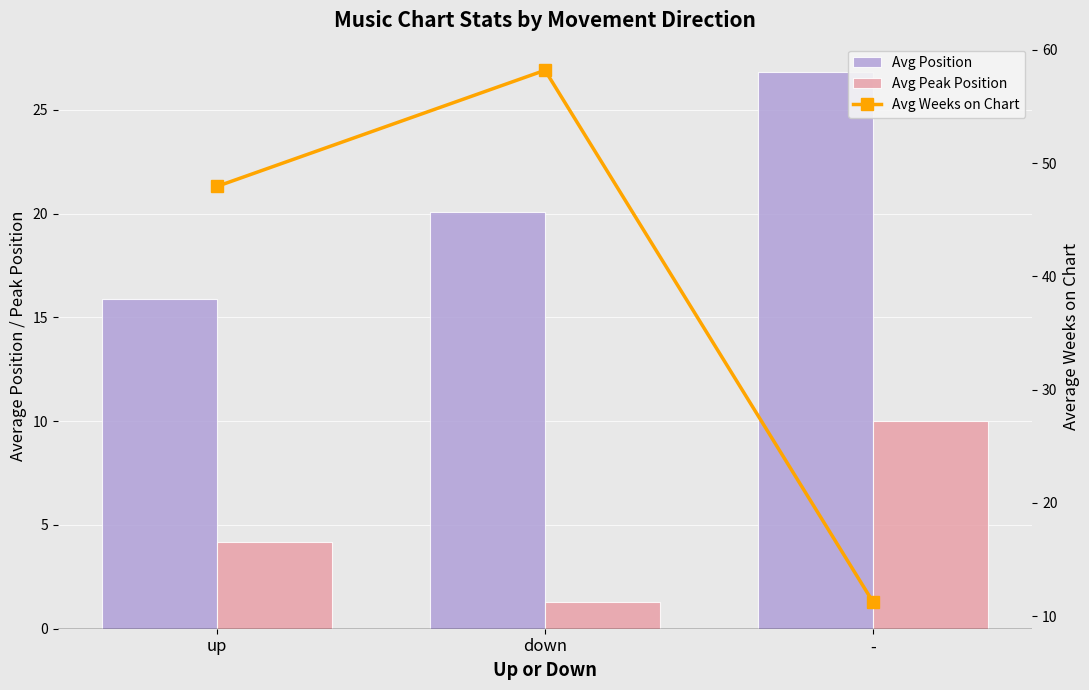

What is the label of the 1st bar from the left?

up